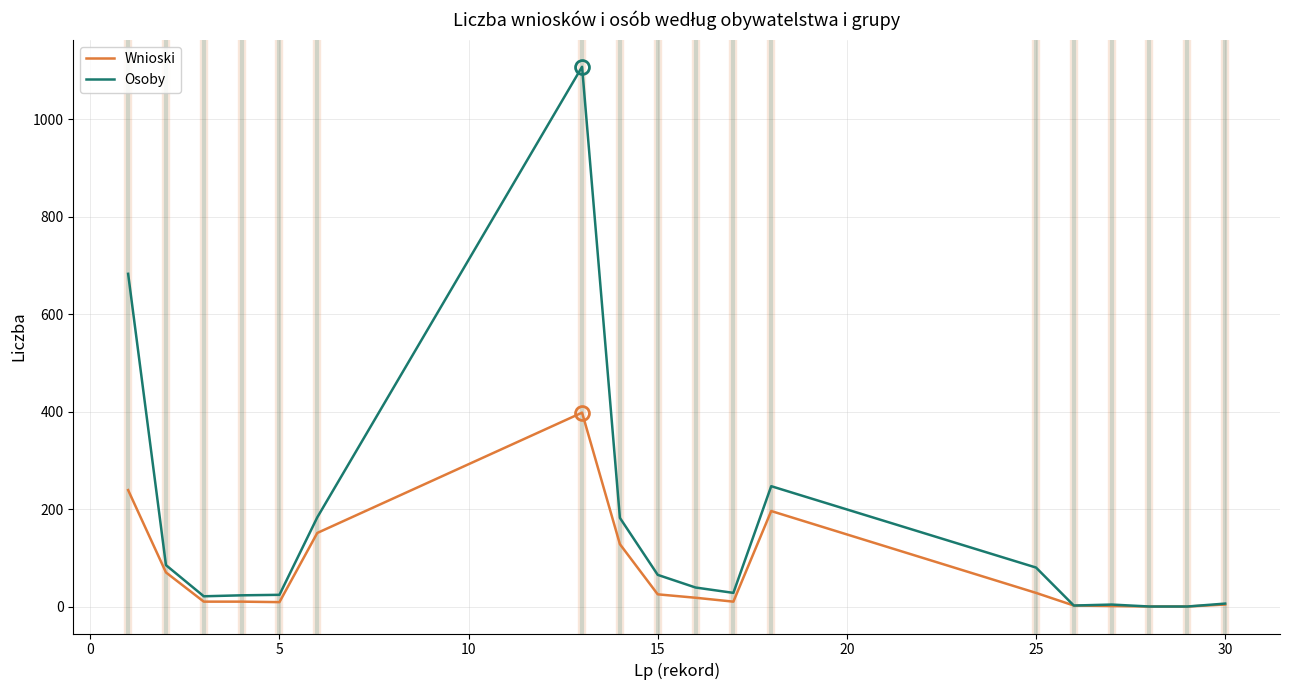

What is the maximum value shown in the chart?

1108